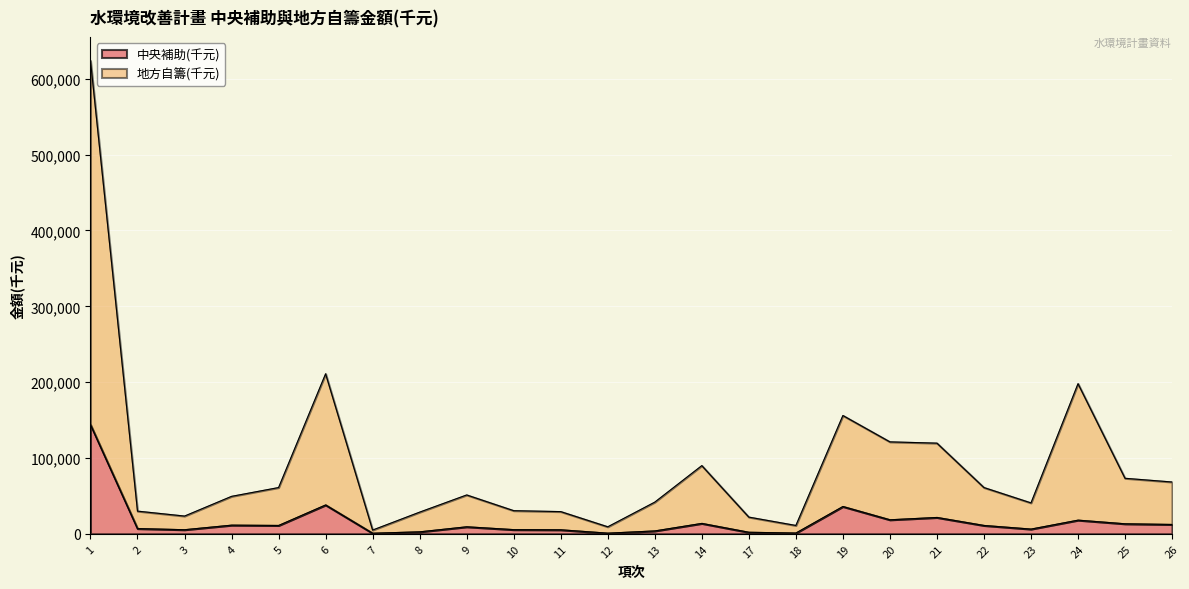

At 20, list the series in order from smallest to largest.

中央補助(千元), 地方自籌(千元)